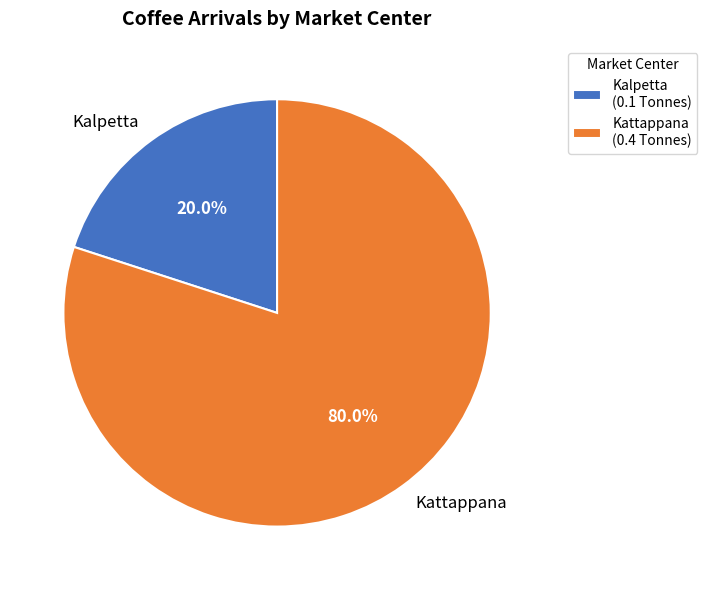

What portion of the pie excludes Kattappana?

20.0%